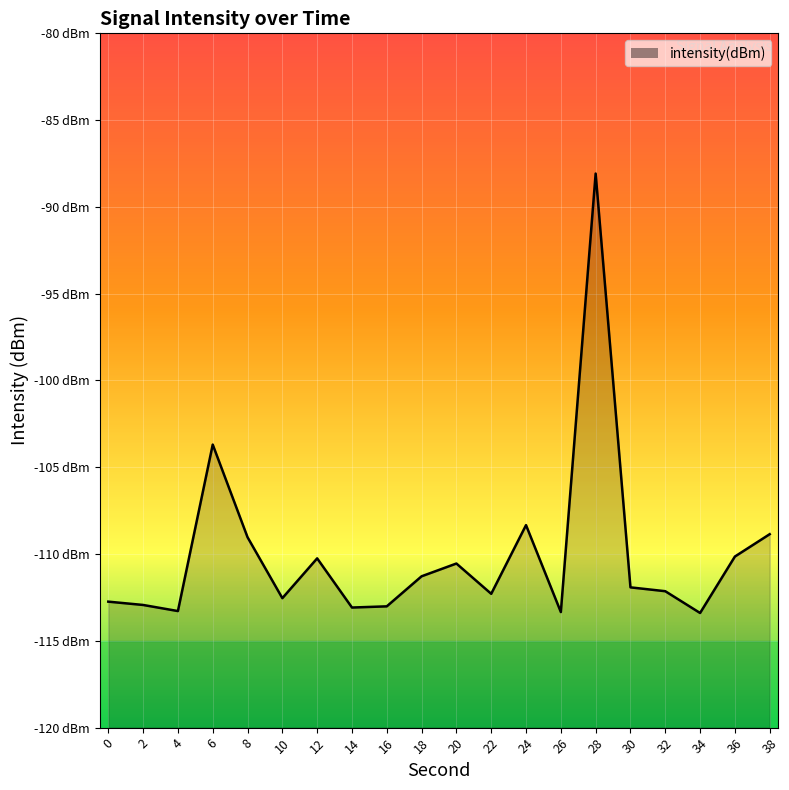

At which label is the value closest to -100?

6